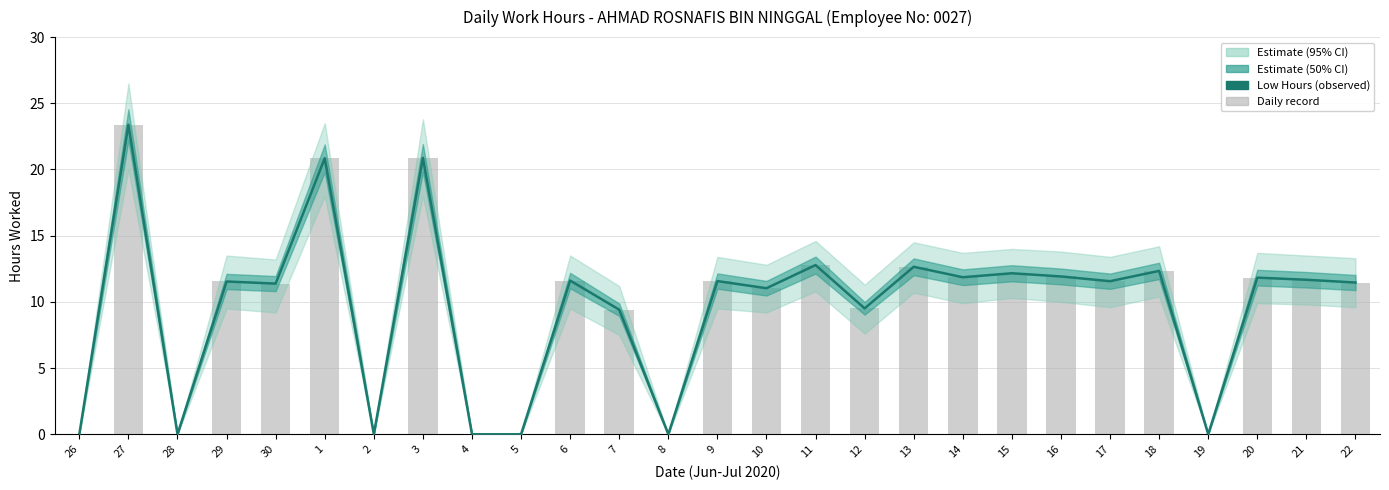

Read the value at 10.

11.0